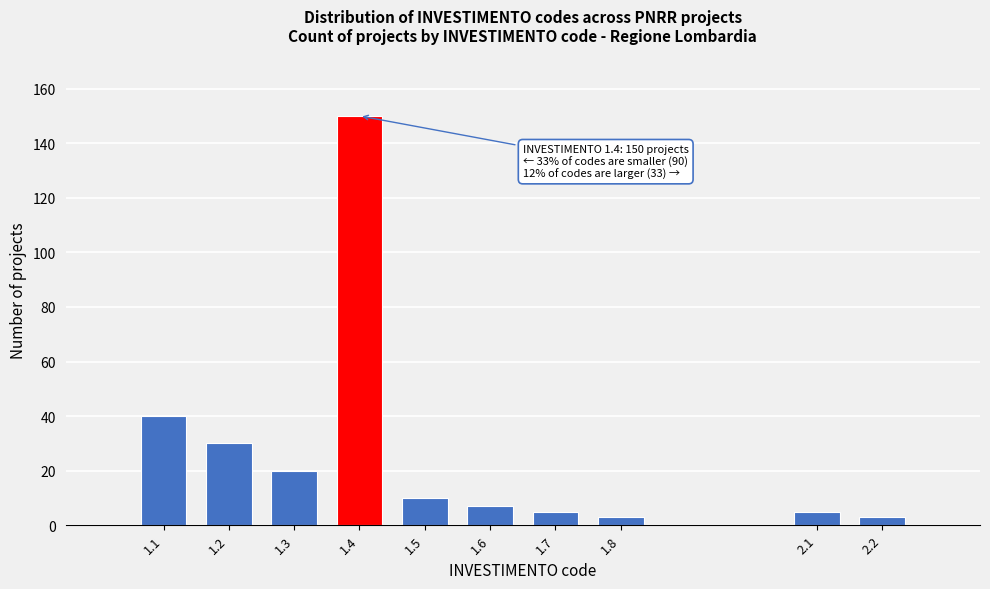

Reading left to right, list all the values displayed in this chart.

1.1=40	1.2=30	1.3=20	1.4=150	1.5=10	1.6=7	1.7=5	1.8=3	2.1=5	2.2=3